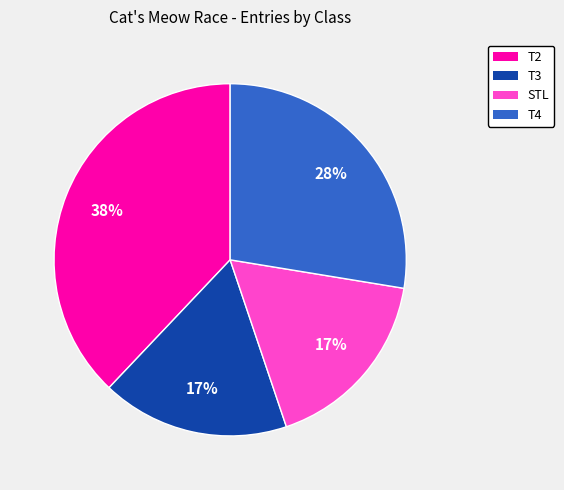

How many slices are in this pie chart?

4